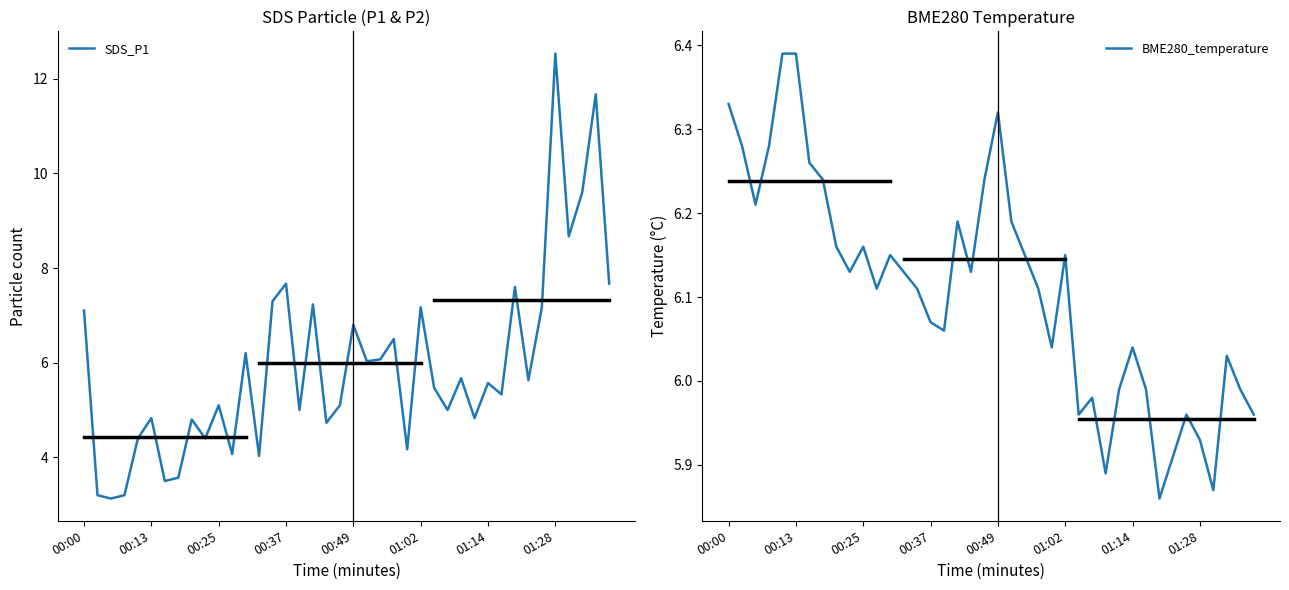

What is the highest value of the SDS_P1 series?

12.5